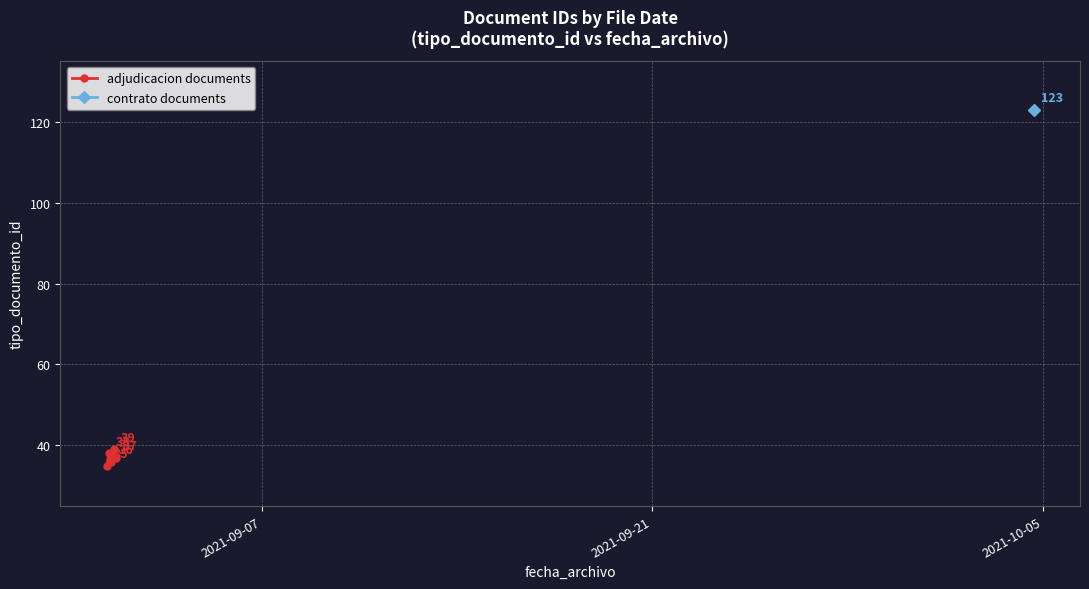

In adjudicacion documents, how many points are higher than both neighbors (excluding endpoints)?

2